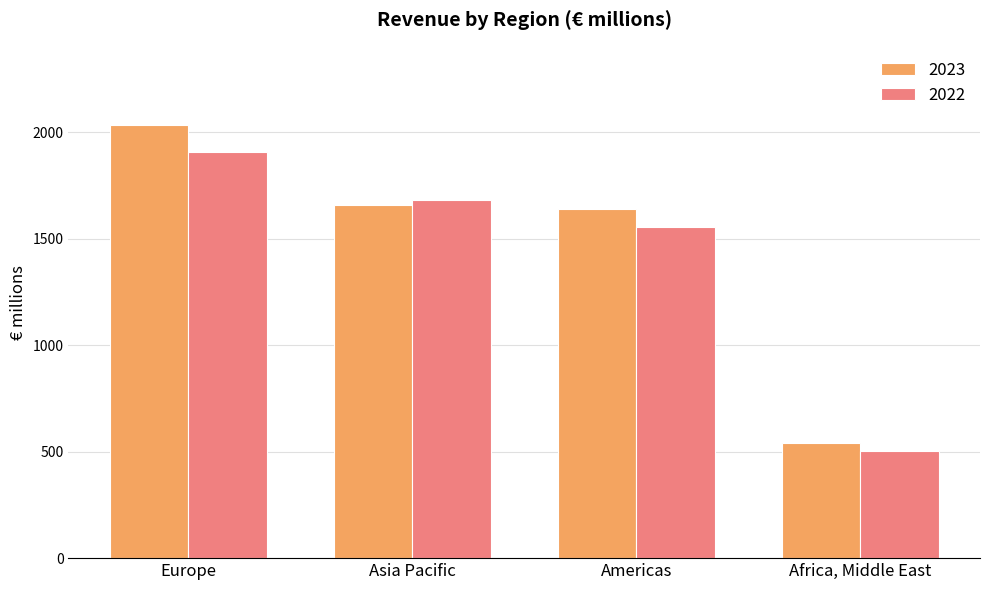

List the labels in order of 2022 value, smallest first.

Africa, Middle East, Americas, Asia Pacific, Europe